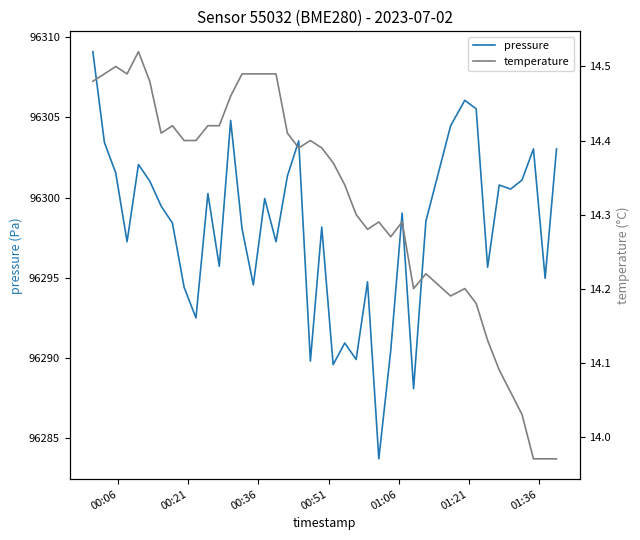

Reading left to right, what are all the values shown in this chart?

pressure: 96309.1	96303.4	96301.5	96297.2	96302.1	96301.0	96299.5	96298.4	96294.4	96292.5	96300.2	96295.7	96304.8	96298.1	96294.6	96299.9	96297.2	96301.3	96303.5	96289.8	96298.2	96289.6	96290.9	96289.9	96294.8	96283.7	96290.5	96299.0	96288.1	96298.5	96304.5	96306.1	96305.5	96295.7	96300.8	96300.5	96301.1	96303.0	96295.0	96303.0
temperature: 14.5	14.5	14.5	14.5	14.5	14.5	14.4	14.4	14.4	14.4	14.4	14.4	14.5	14.5	14.5	14.5	14.5	14.4	14.4	14.4	14.4	14.4	14.3	14.3	14.3	14.3	14.3	14.3	14.2	14.2	14.2	14.2	14.2	14.1	14.1	14.1	14.0	14.0	14.0	14.0